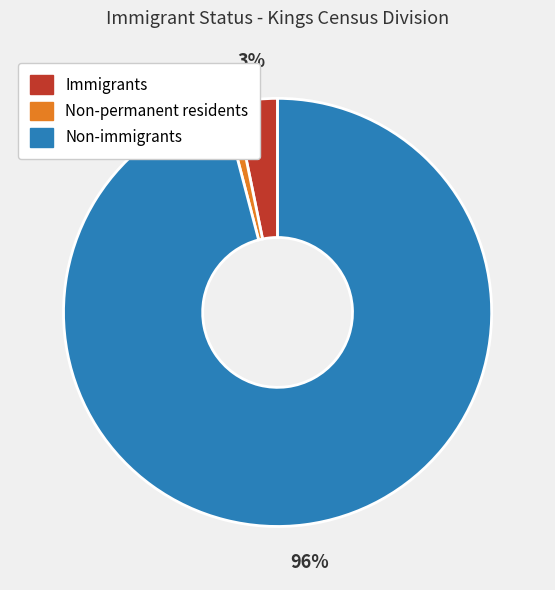

The Non-permanent residents slice represents 1% of the pie. True or false?

True